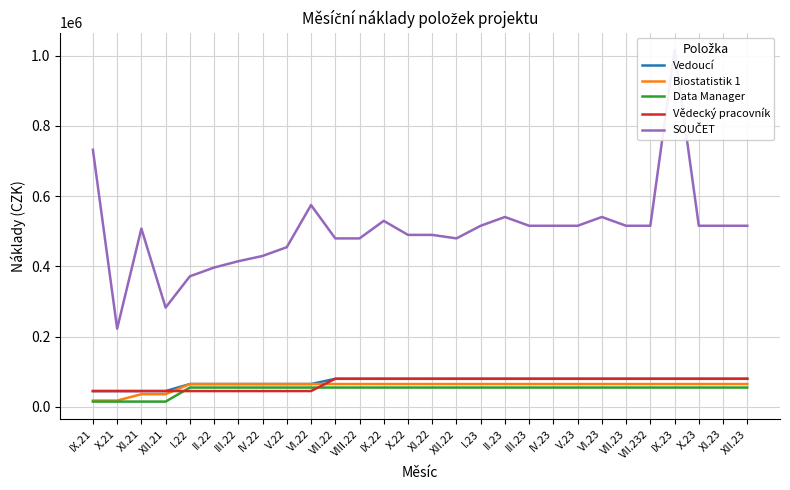

True or false: Biostatistik 1 and Vědecký pracovník cross at least once.

True